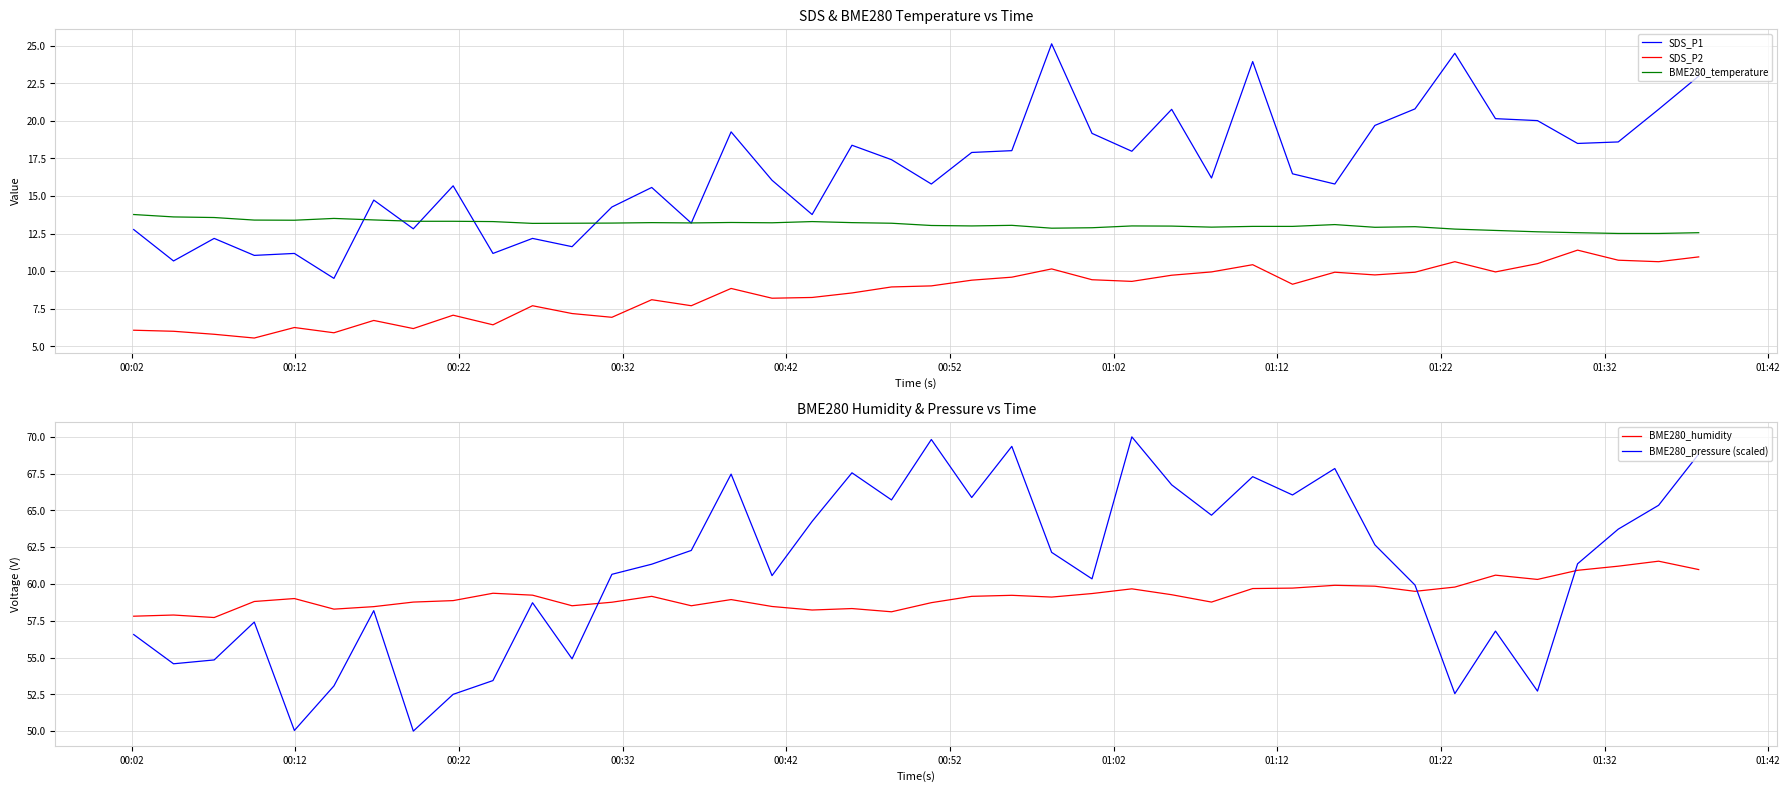

What is the smallest value displayed?

5.5